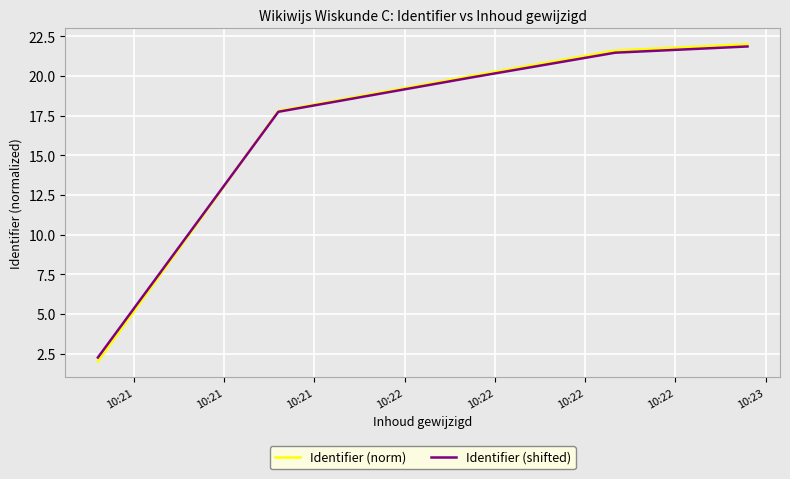

What is the lowest value of the Identifier (norm) series?

2.0